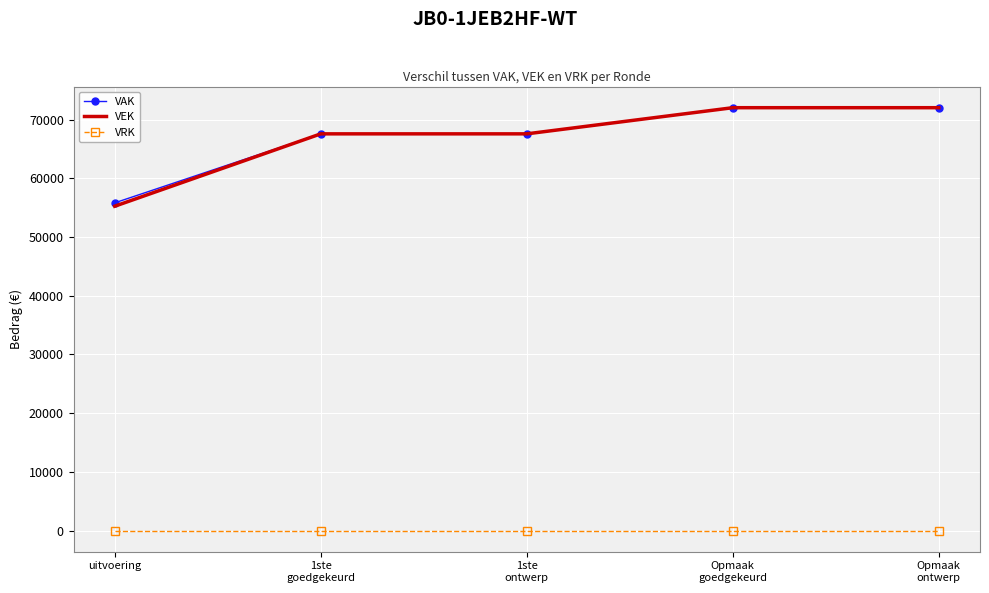

What is the lowest value of the VEK series?

55265